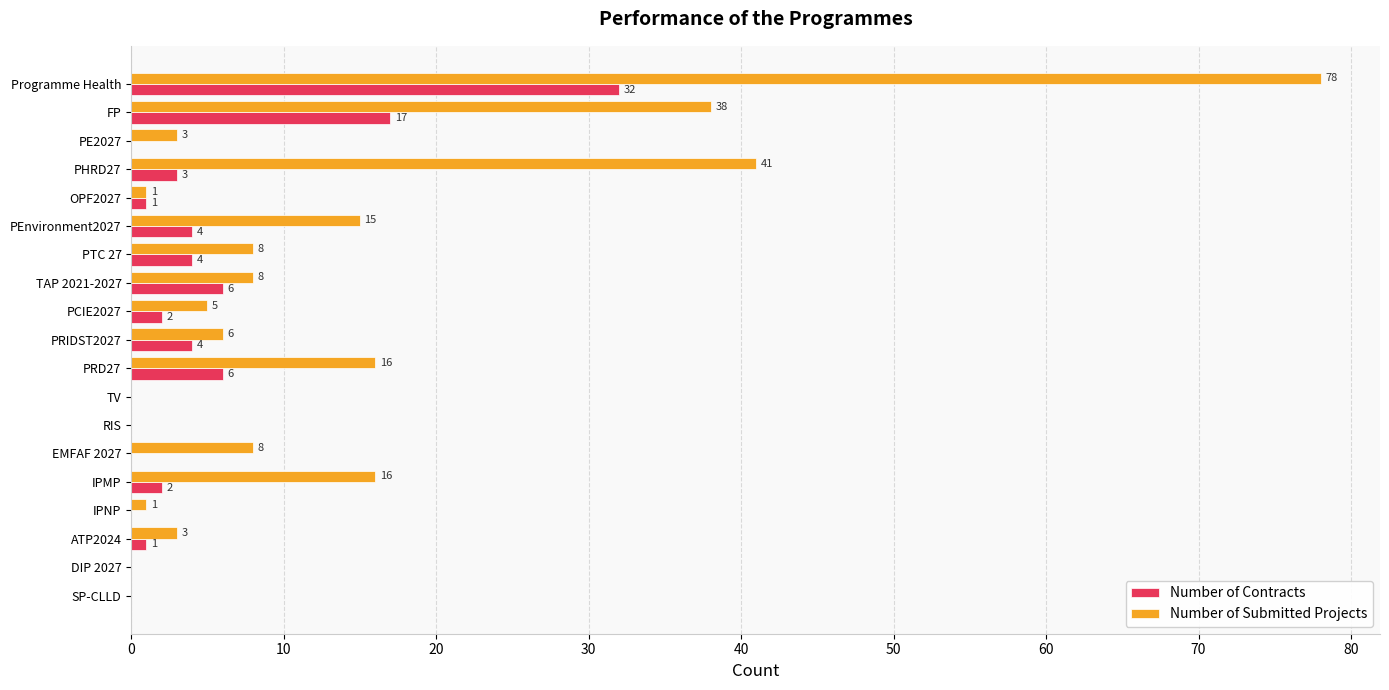

How many categories are shown in the chart?

19